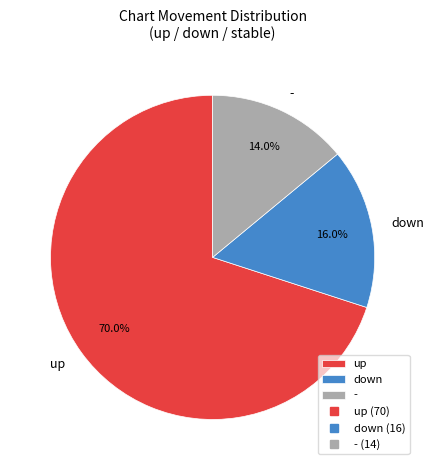

Is it true that up is 70% of the pie?

True